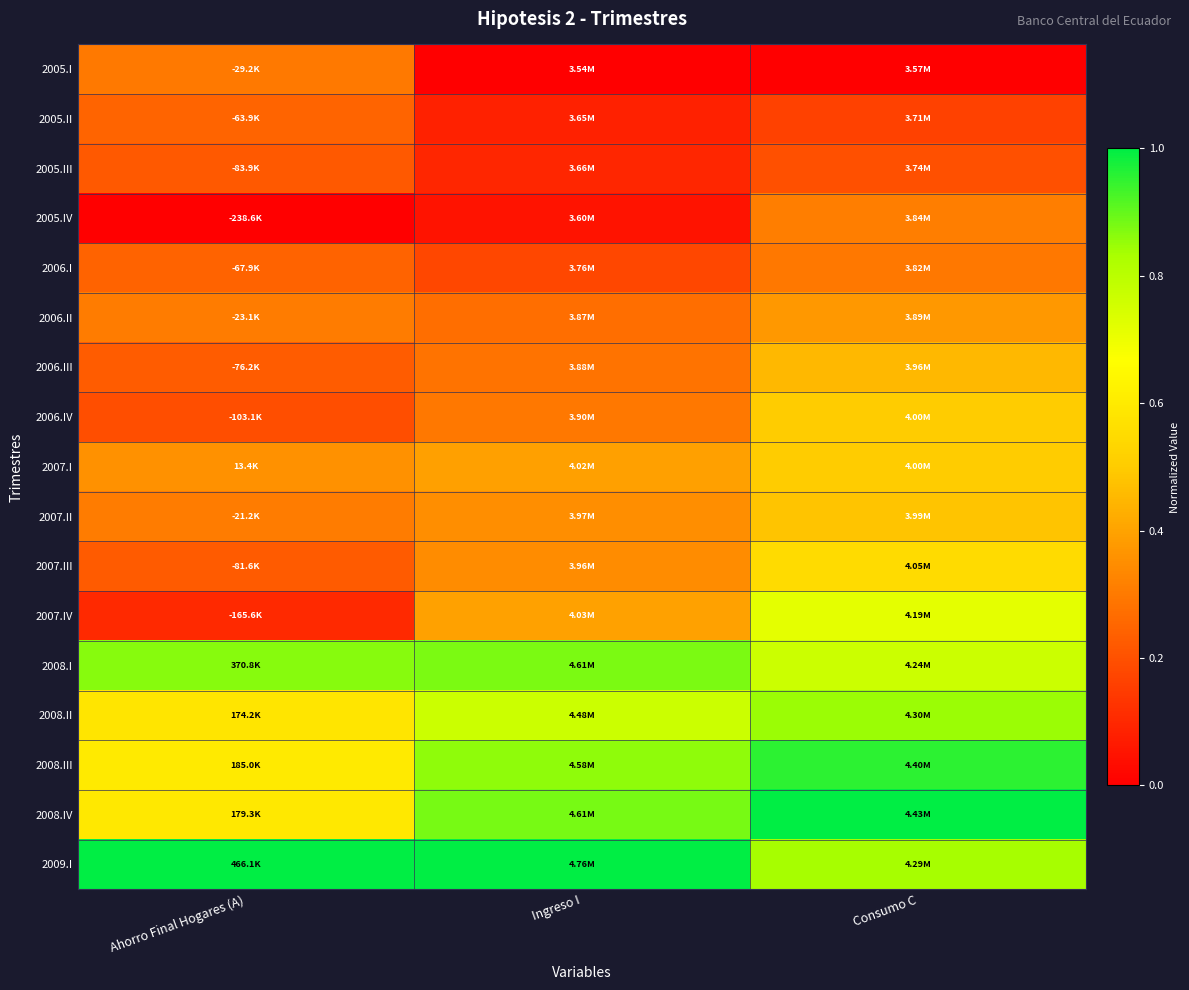

At which category is the sum across all series the highest?

Consumo C